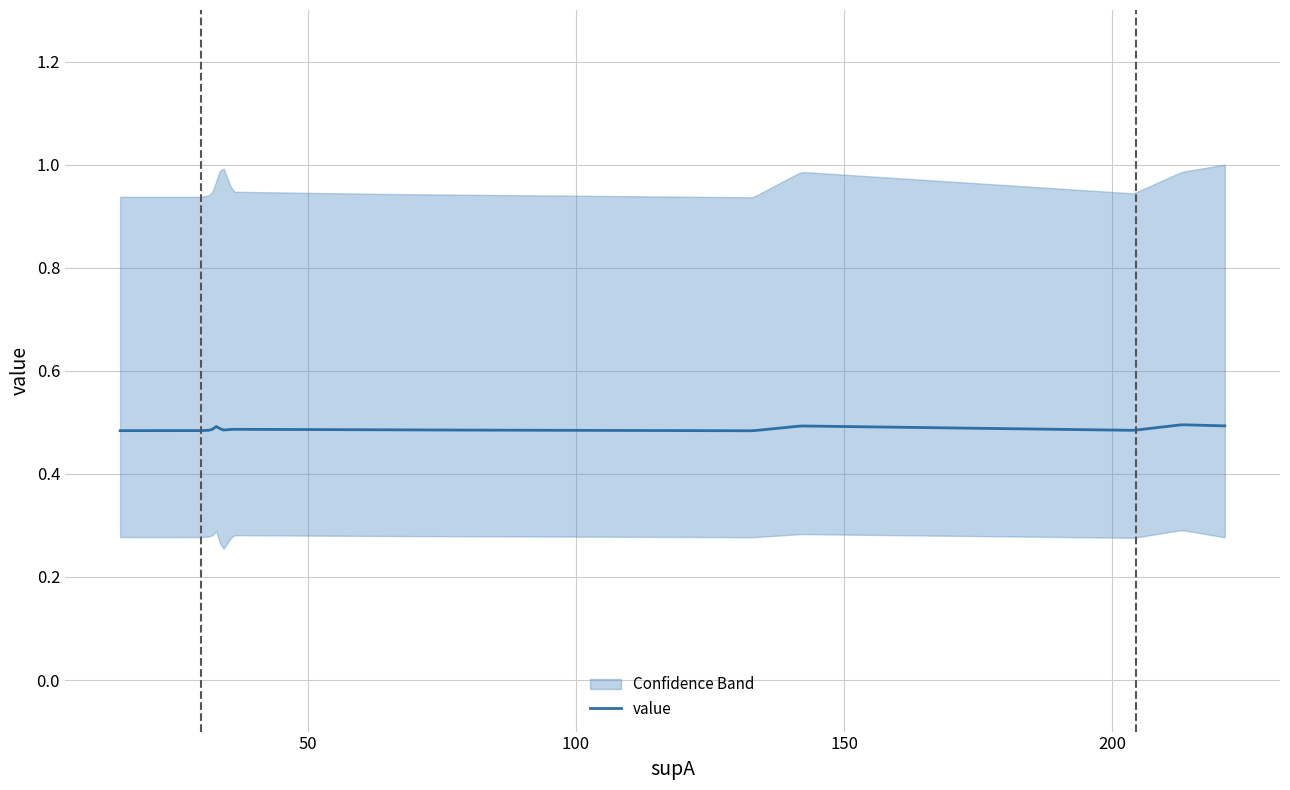

The value of value at 17 is 0.8. True or false?

False